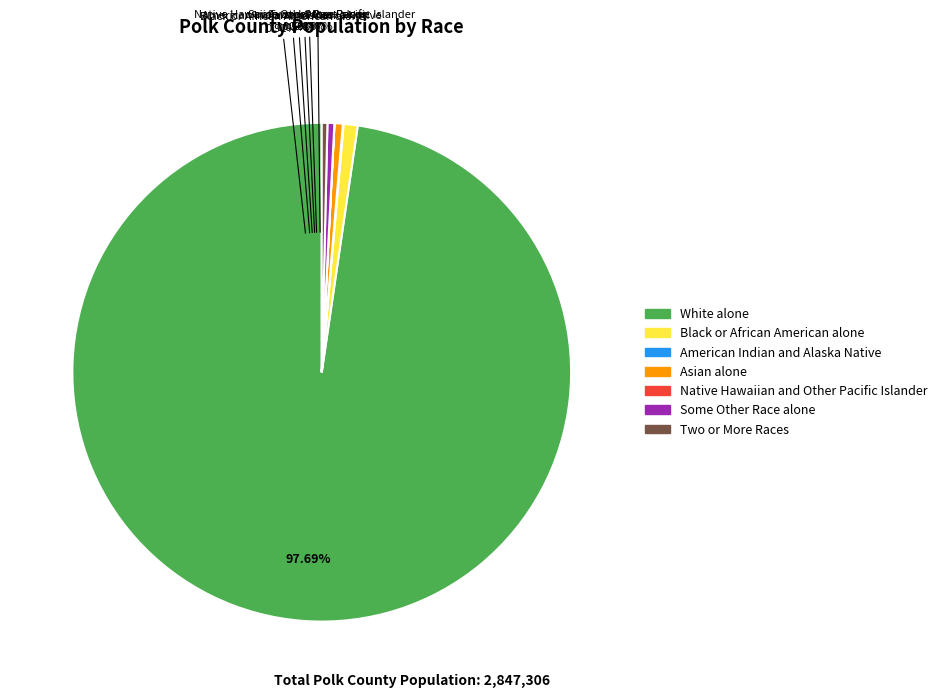

Rank the categories by value from lowest to highest.

Native Hawaiian and Other Pacific Islander, American Indian and Alaska Native, Two or More Races, Some Other Race alone, Asian alone, Black or African American alone, White alone